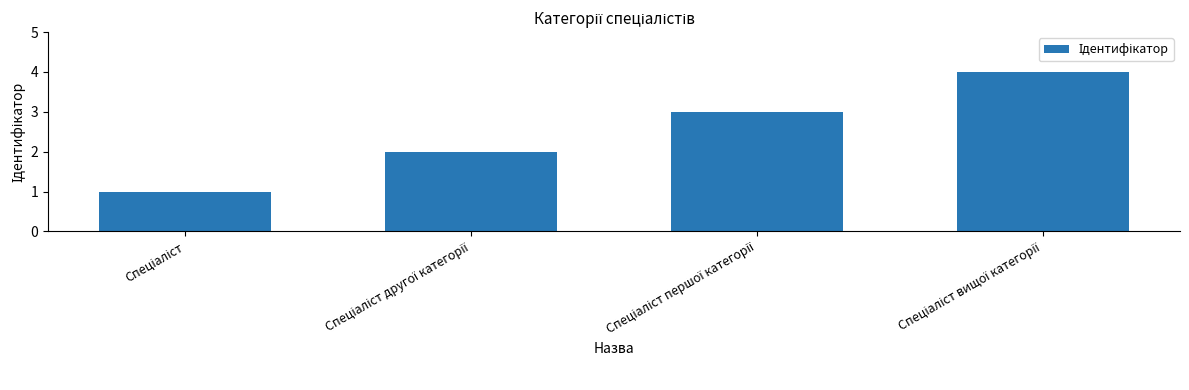

How many bars are there in total?

4